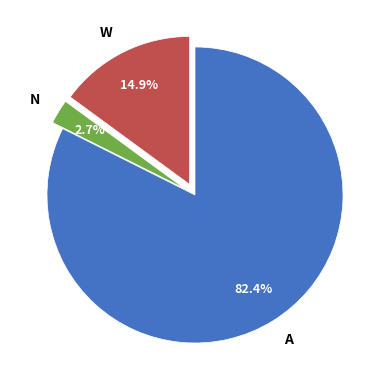

What is the largest slice in the pie chart?

A